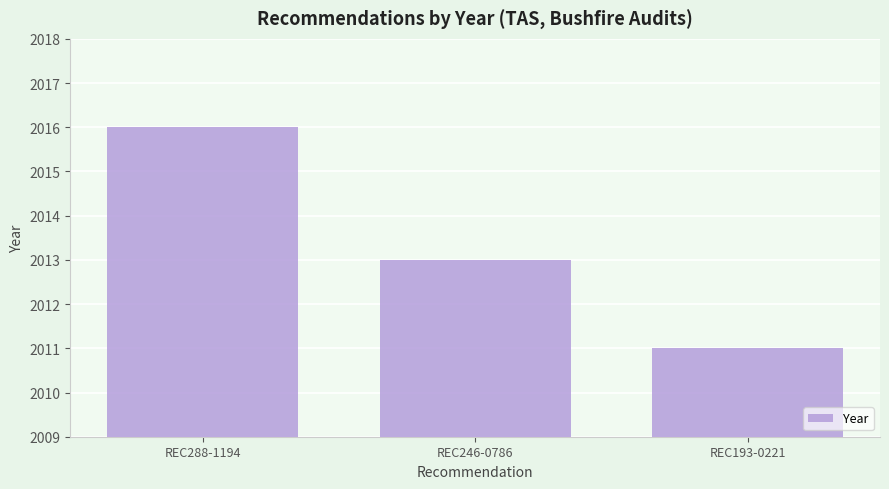

What is the value of the 1st bar from the left?

2016